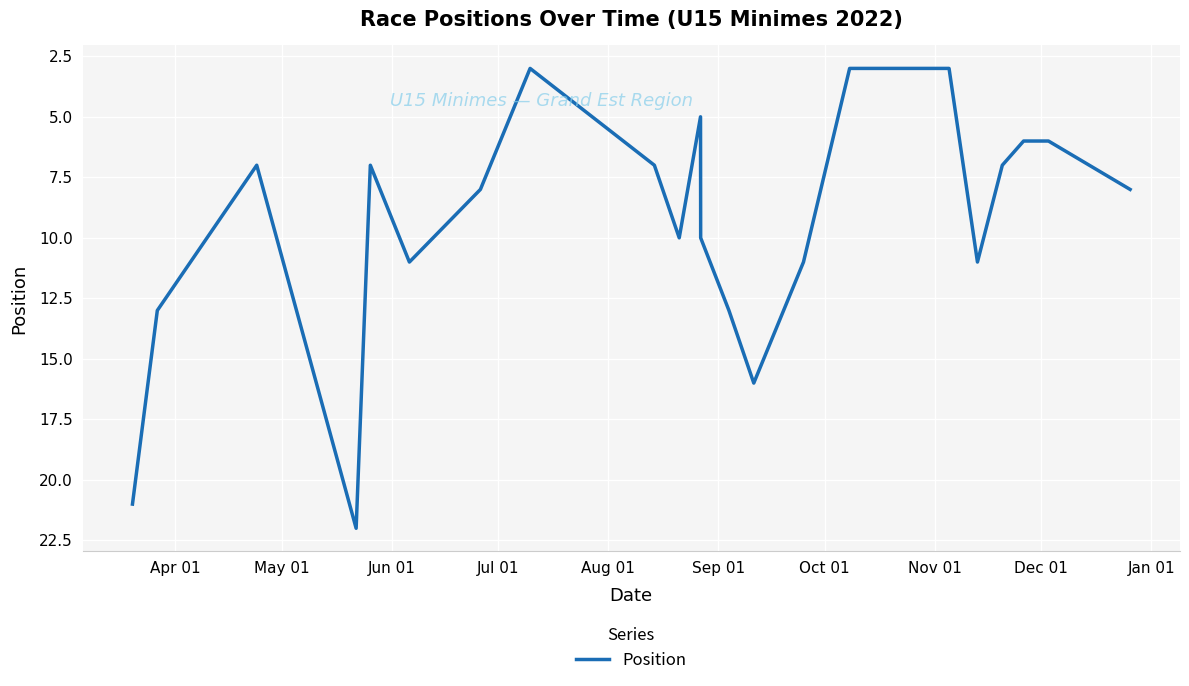

Reading left to right, extract all data points from this chart.

21	13	7	22	7	11	8	3	7	10	5	10	13	16	11	3	3	3	11	7	6	6	8